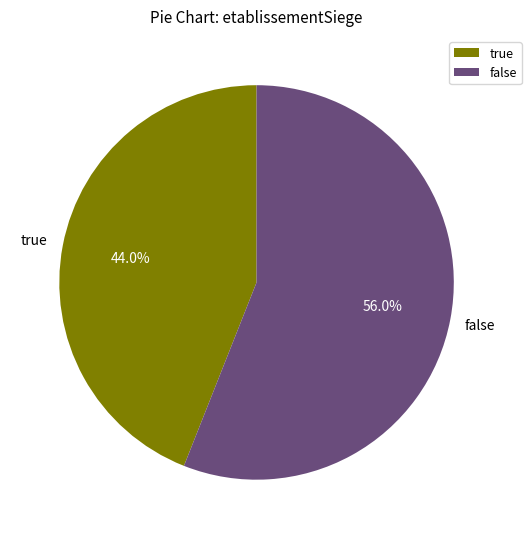

Which category has the smallest portion of the pie?

true